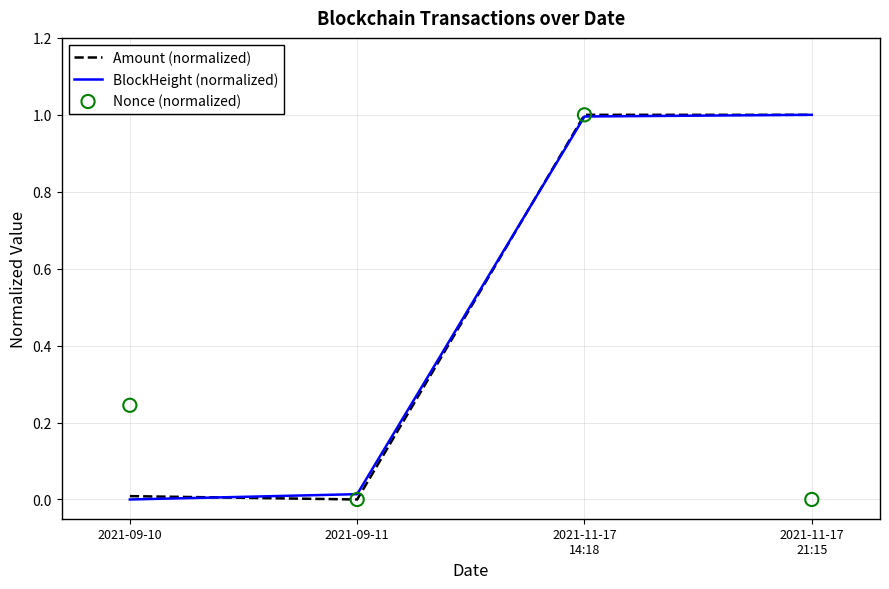

At which category is the sum across all series the highest?

2021-11-17
14:18